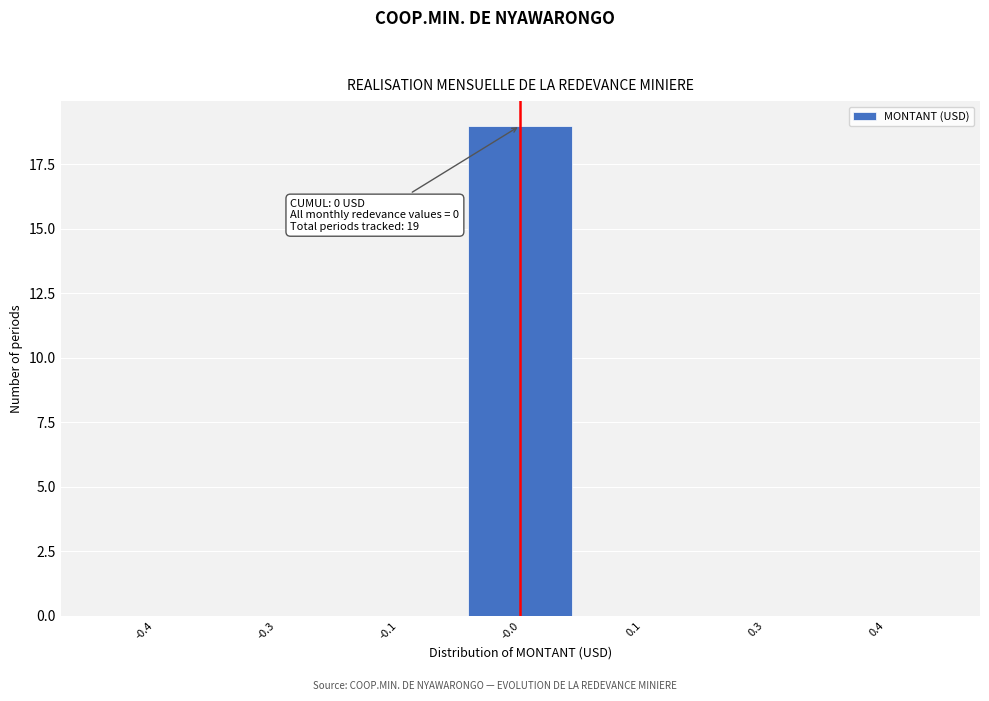

Reading right to left, extract all data points from this chart.

0.4=0	0.3=0	0.1=0	-0.0=19	-0.1=0	-0.3=0	-0.4=0